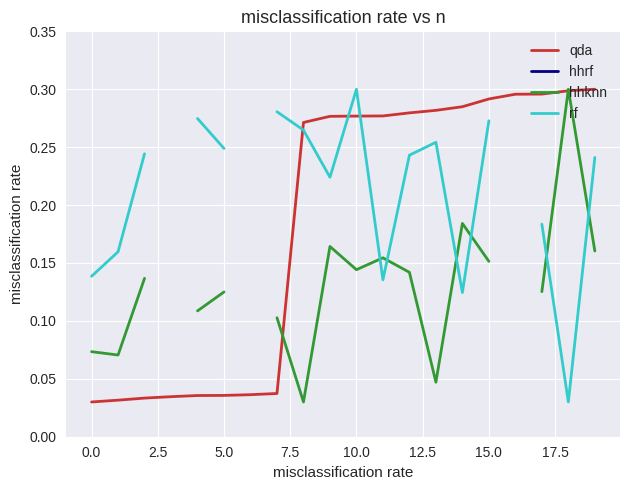

In hhknn, how many points are lower than both neighbors (excluding endpoints)?

4